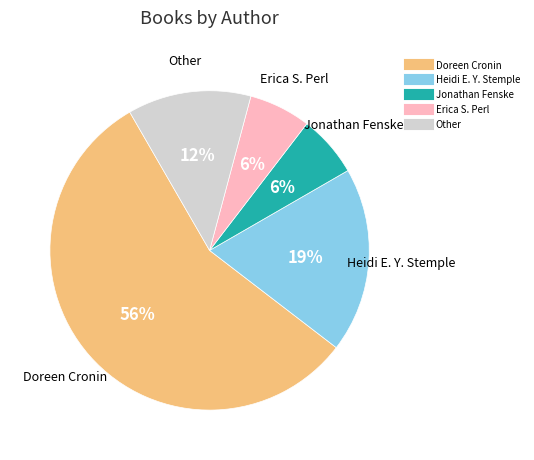

To the nearest percent, what is the average slice percentage?

20%